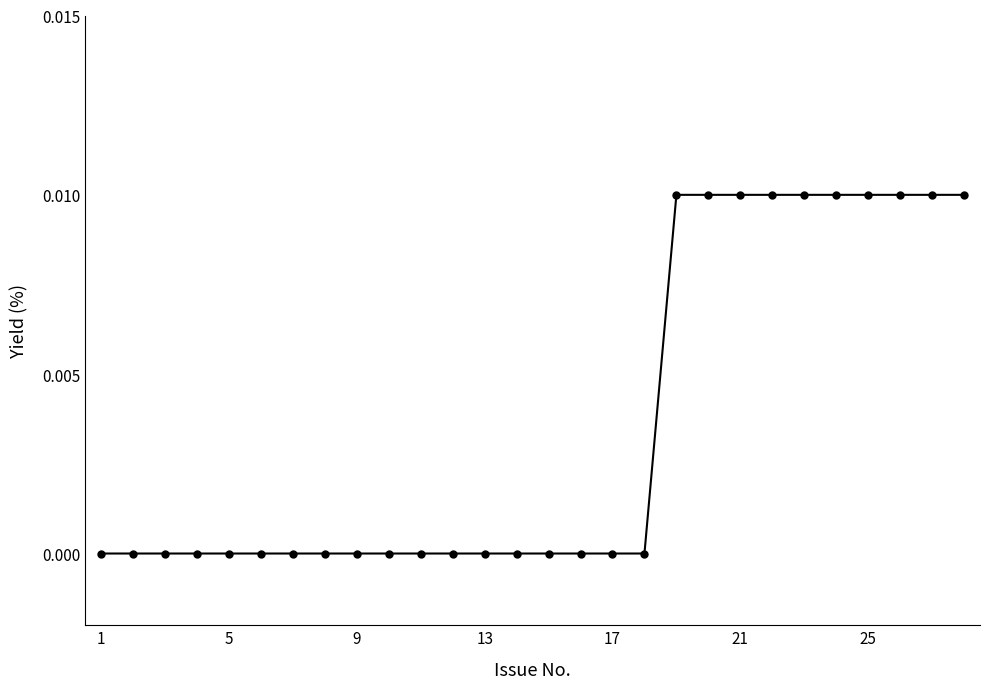

Count the number of data series in this chart.

1